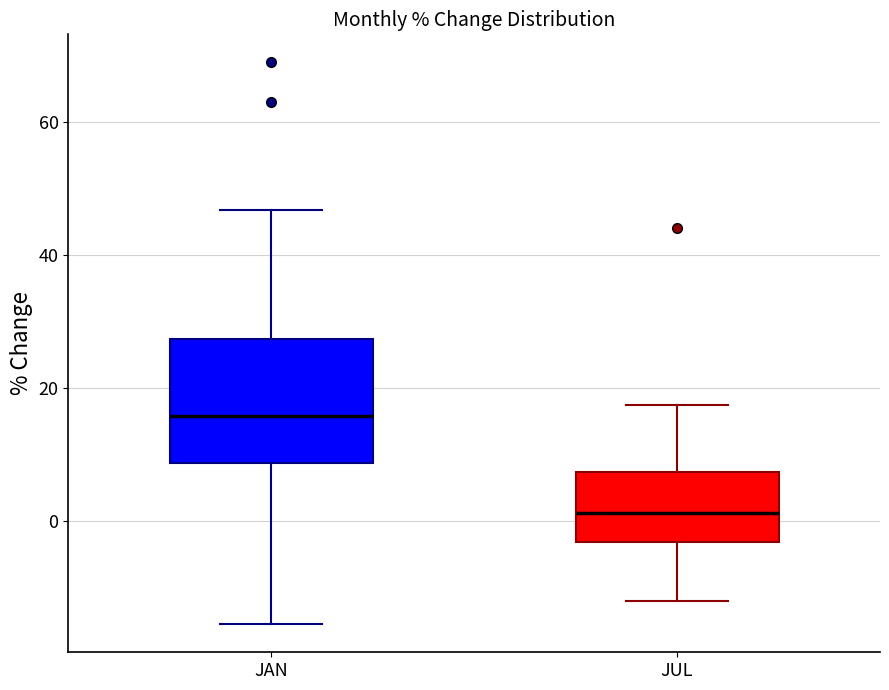

Comparing the boxes themselves (not the whiskers), which one is the tallest?

JAN